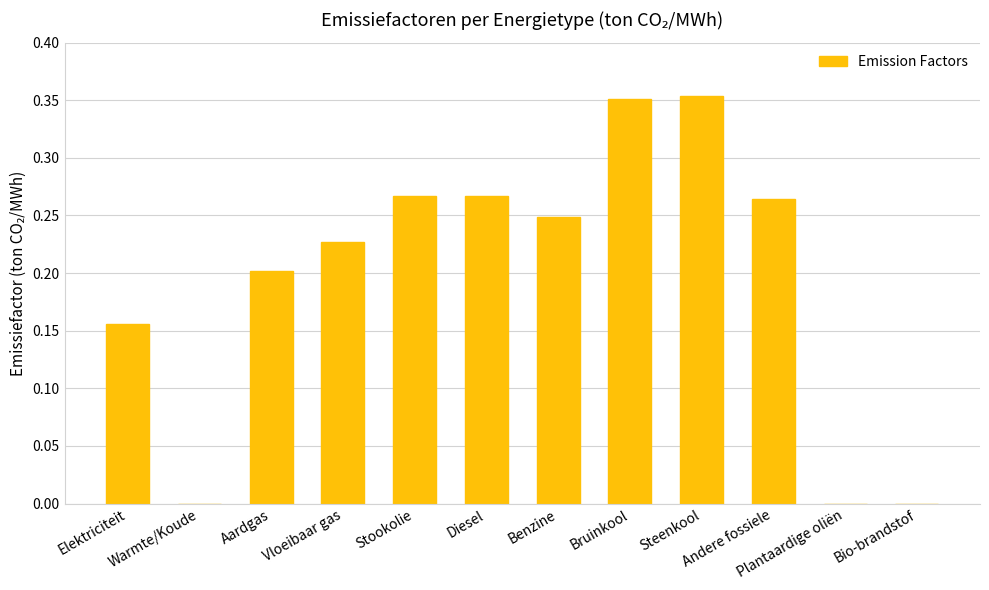

Are the bars horizontal?

No